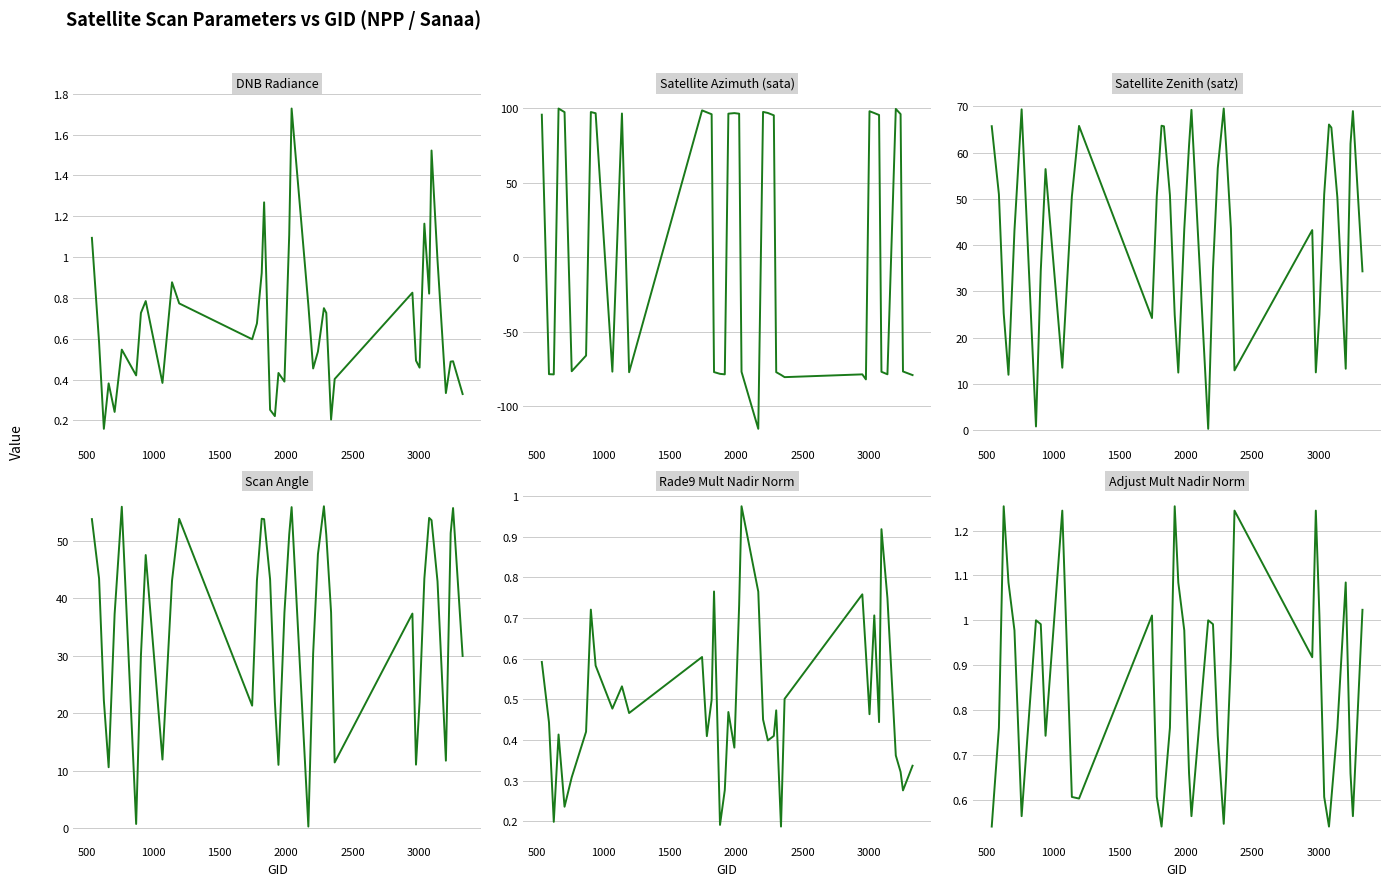

Is it true that Satellite Azimuth (sata) equals -136.6 at 39?

False